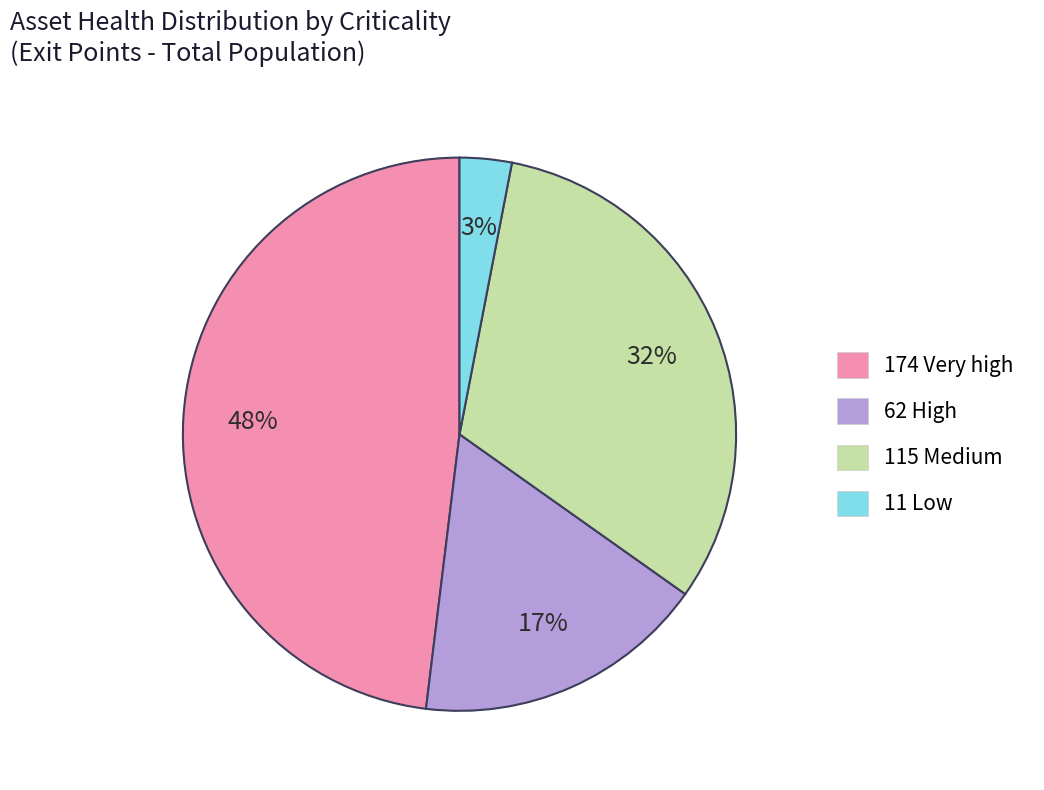

How many segments does this pie chart have?

4